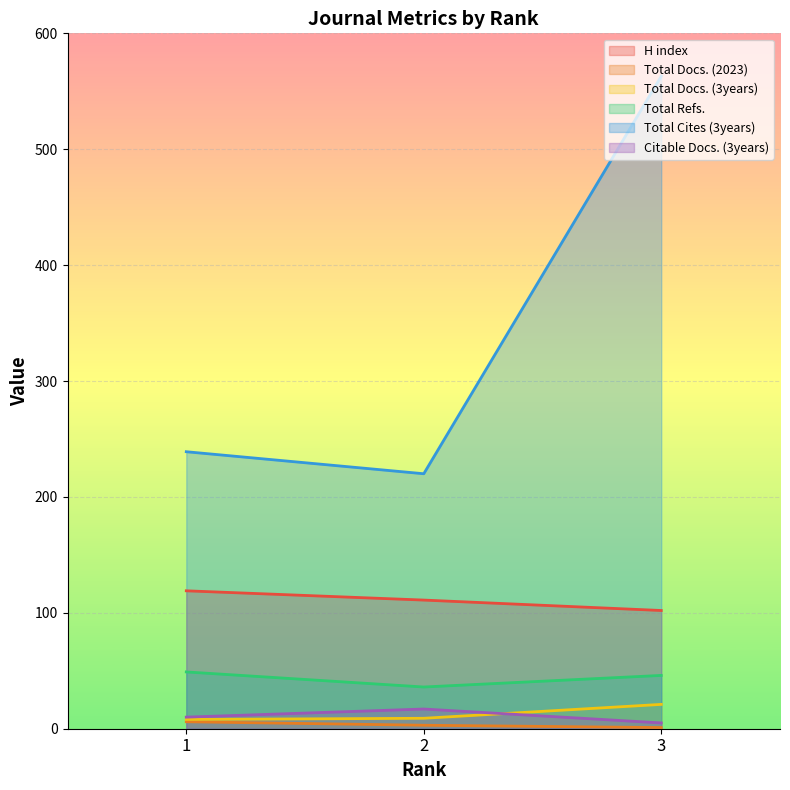

What are all the series names shown in the legend?

H index, Total Docs. (2023), Total Docs. (3years), Total Refs., Total Cites (3years), Citable Docs. (3years)